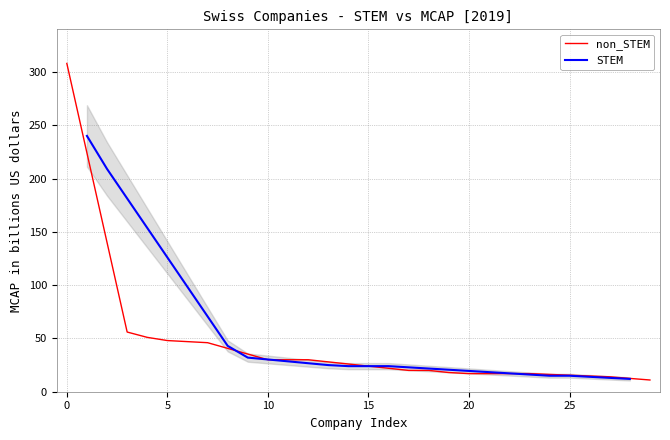

What is the minimum value for non_STEM?

11